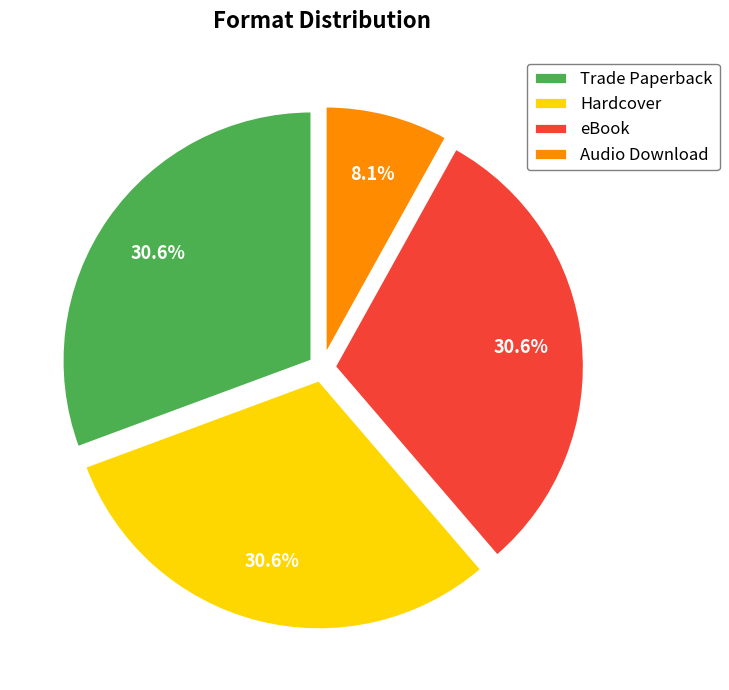

What is the smallest slice in the pie chart?

Audio Download